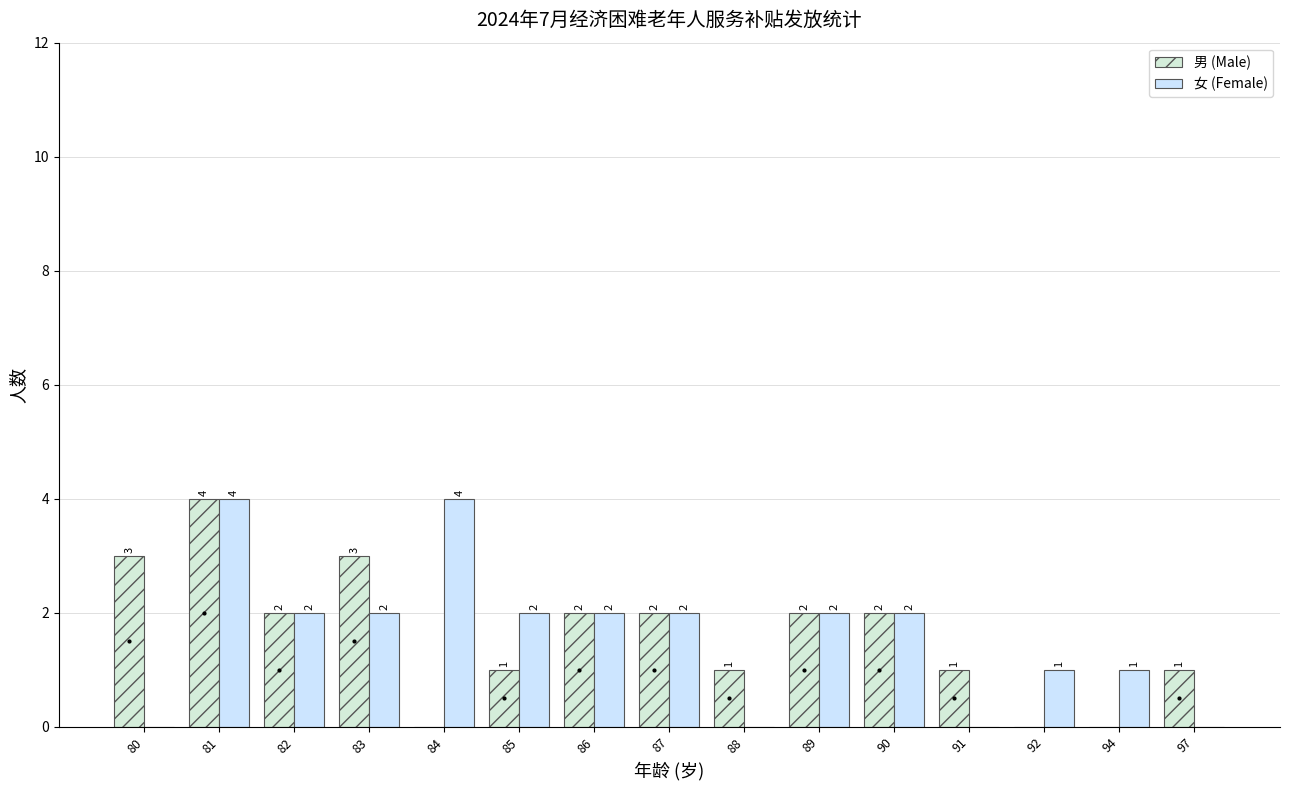

Which series changed the most between 87 and 91?

女 (Female)